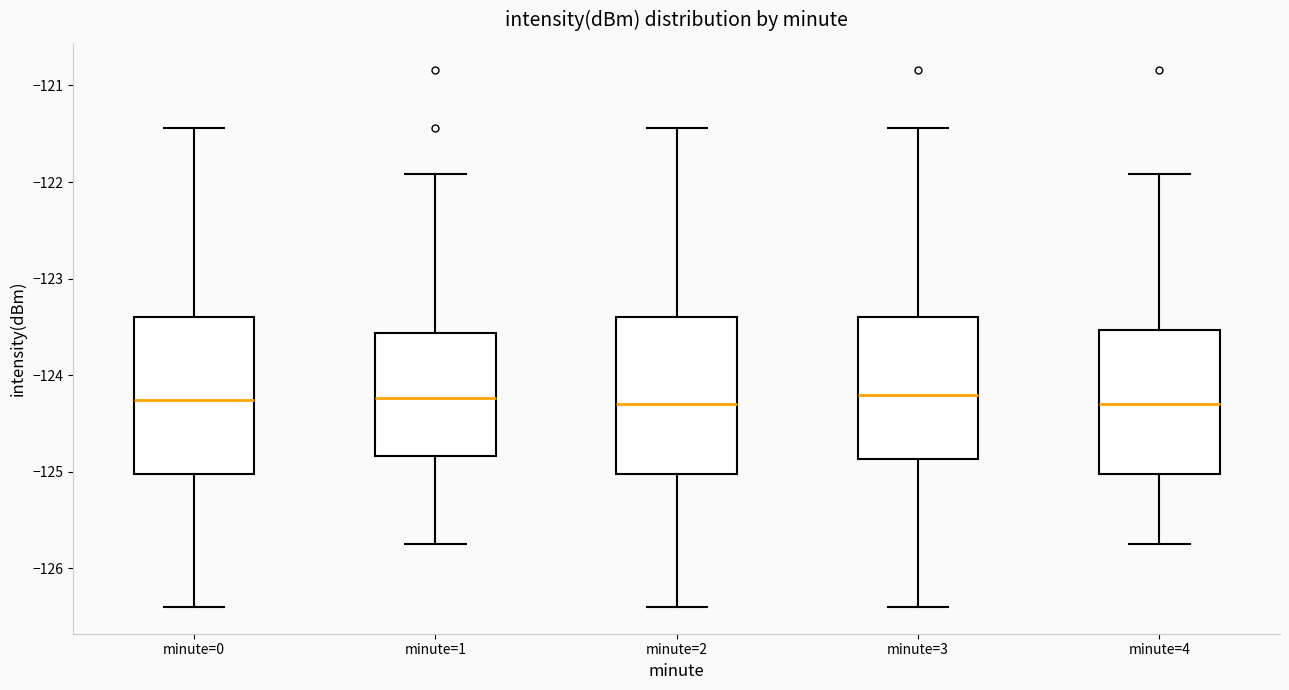

Reading left to right, transcribe this box plot: for each box, give where its median line is, the range the box spans, and where its two whiskers end, as read against the y-axis. The values are not printed on the chart, so give them approximately, as read against the axis.

minute=0: median -124.3, box -125.0 to -123.4, whiskers -126.4 to -121.4
minute=1: median -124.2, box -124.8 to -123.6, whiskers -125.7 to -121.9
minute=2: median -124.3, box -125.0 to -123.4, whiskers -126.4 to -121.4
minute=3: median -124.2, box -124.9 to -123.4, whiskers -126.4 to -121.4
minute=4: median -124.3, box -125.0 to -123.5, whiskers -125.7 to -121.9